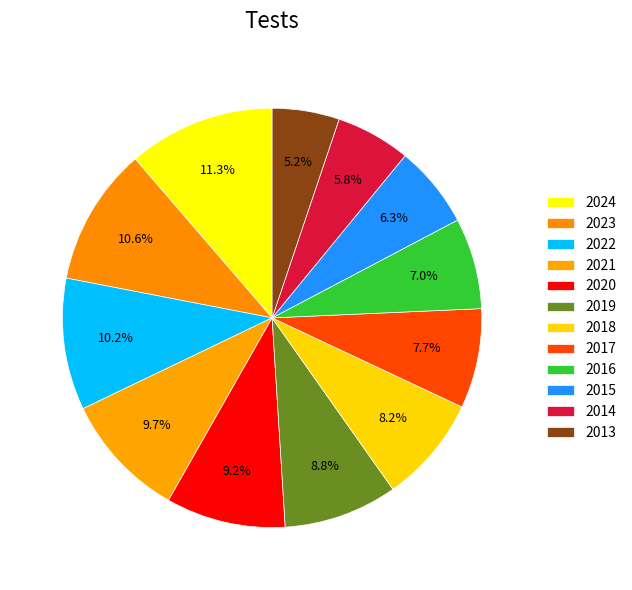

How many slices are in this pie chart?

12